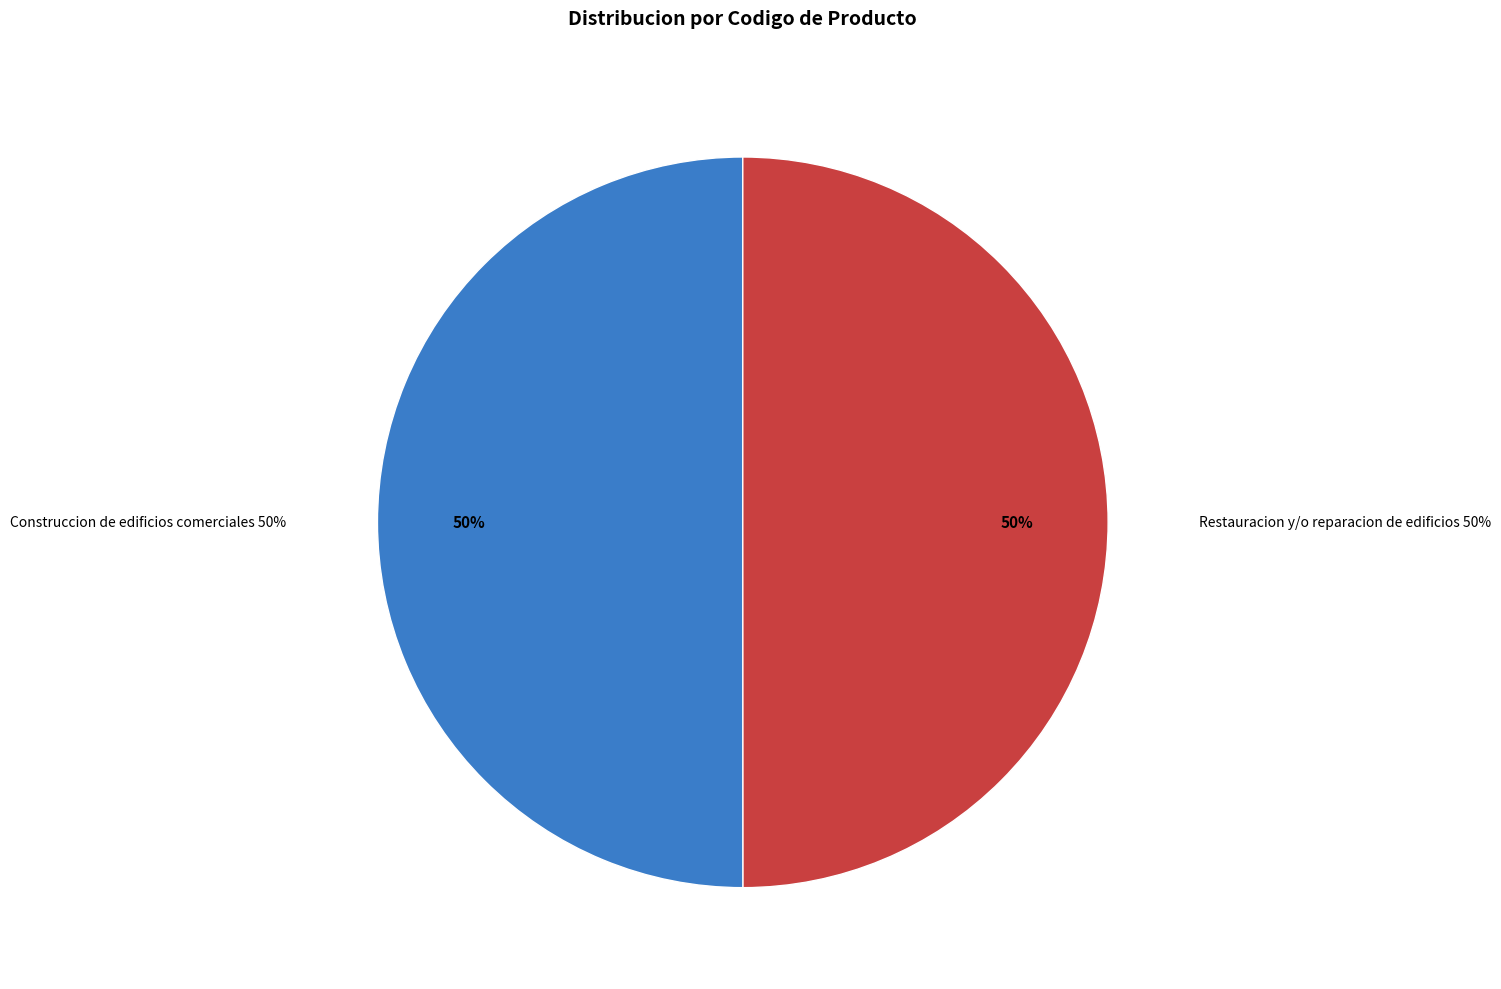

The Construccion de edificios comerciales slice represents 36% of the pie. True or false?

False